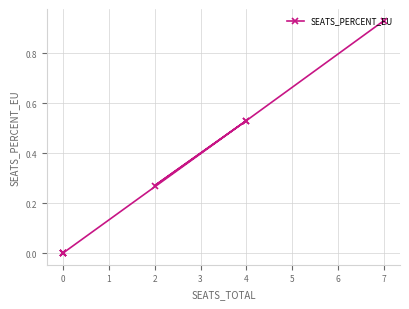

True or false: the data has more than 1 interior local peaks.

False